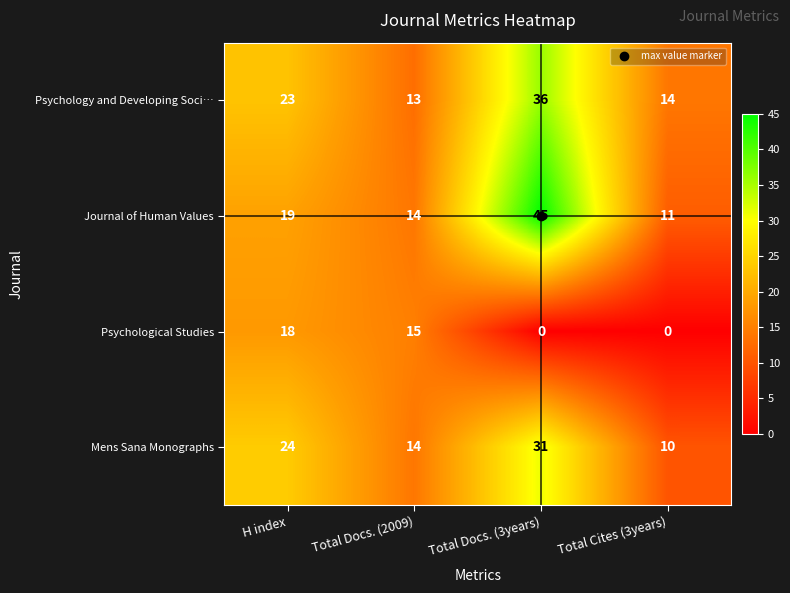

How many categories are shown in the chart?

4